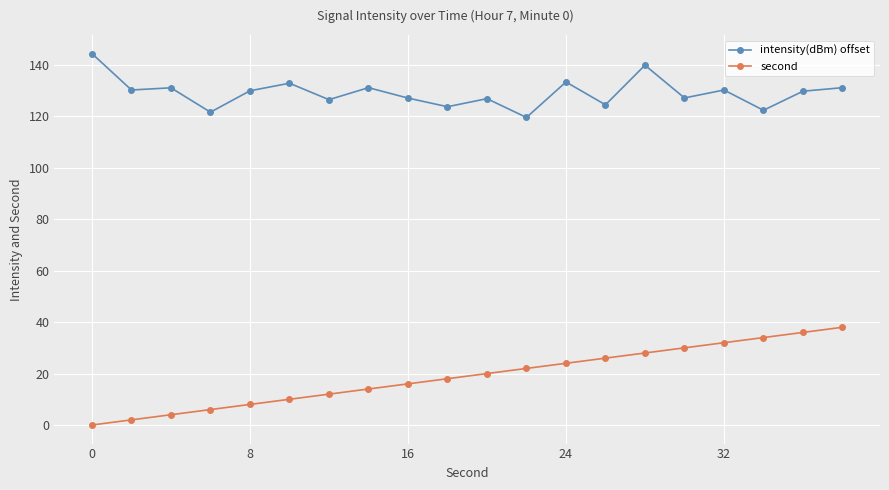

Which series has the largest total across all categories?

intensity(dBm) offset